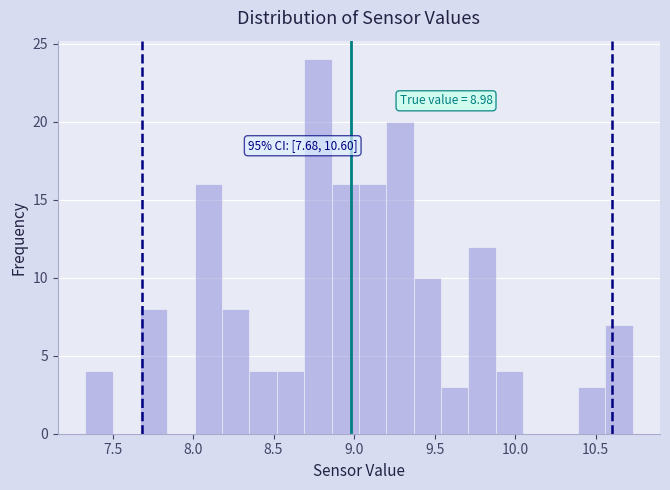

Read against the x-axis, roughly where is the centre of the tallest bar?

8.80